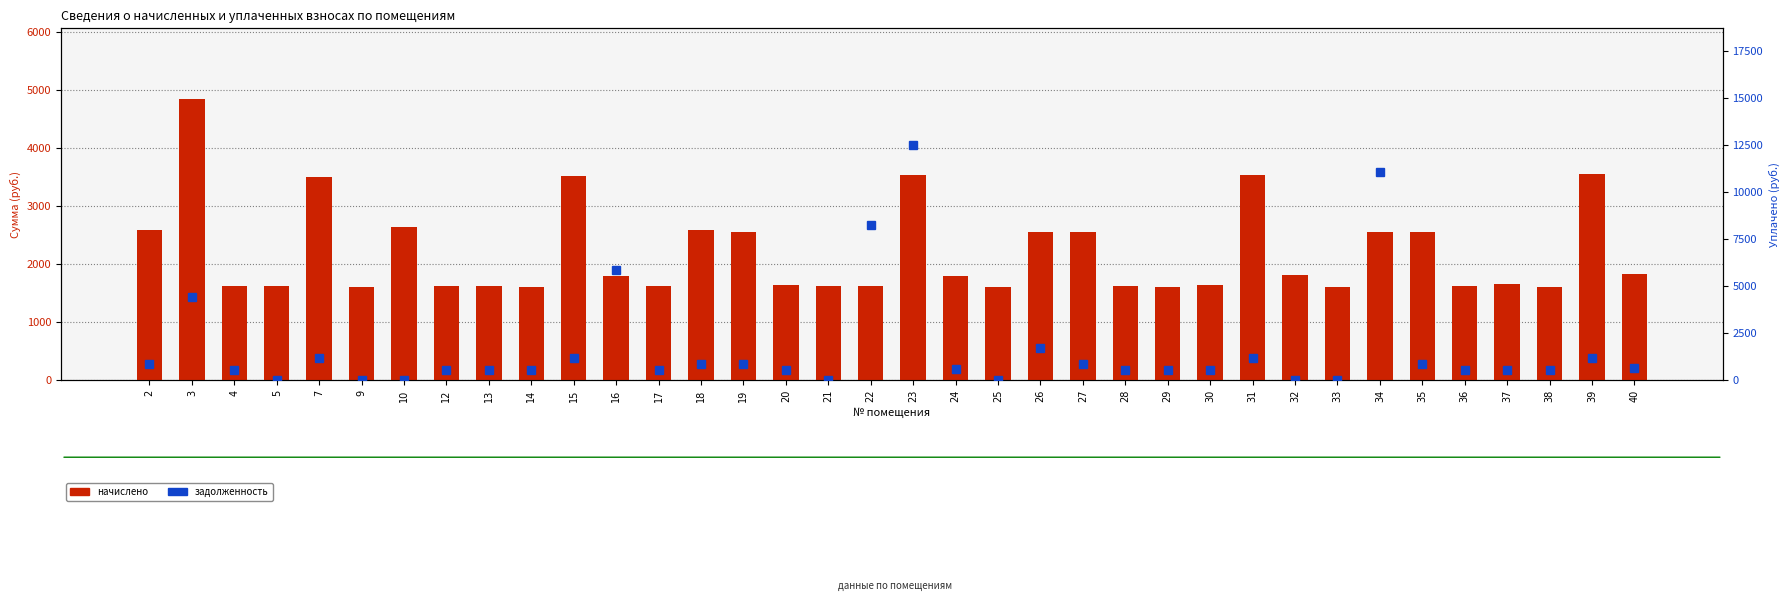

Does the chart contain any negative values?

No